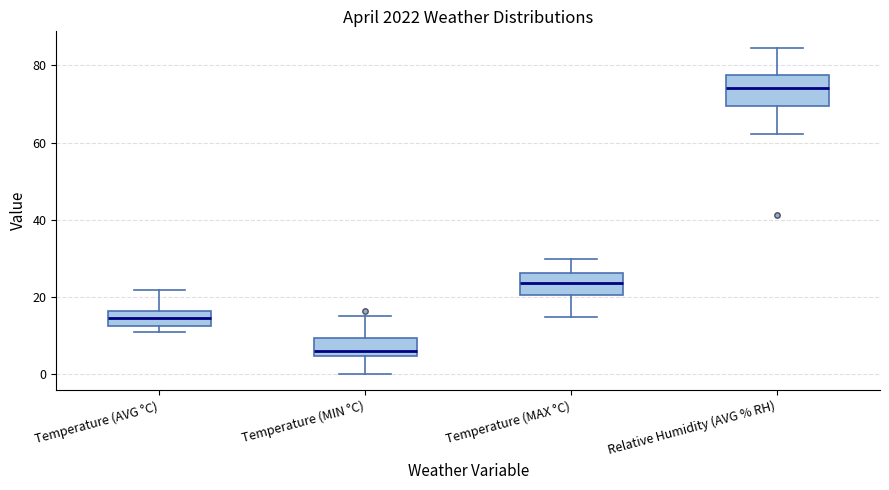

Where does the upper whisker of the box for Temperature (AVG °C) end on the y-axis? The values are not printed on the chart, so give them approximately, as read against the axis.

22